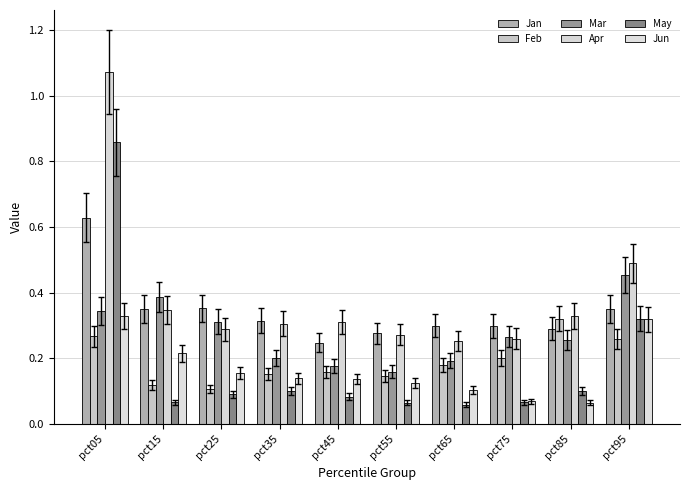

What is the minimum value shown in the chart?

0.1